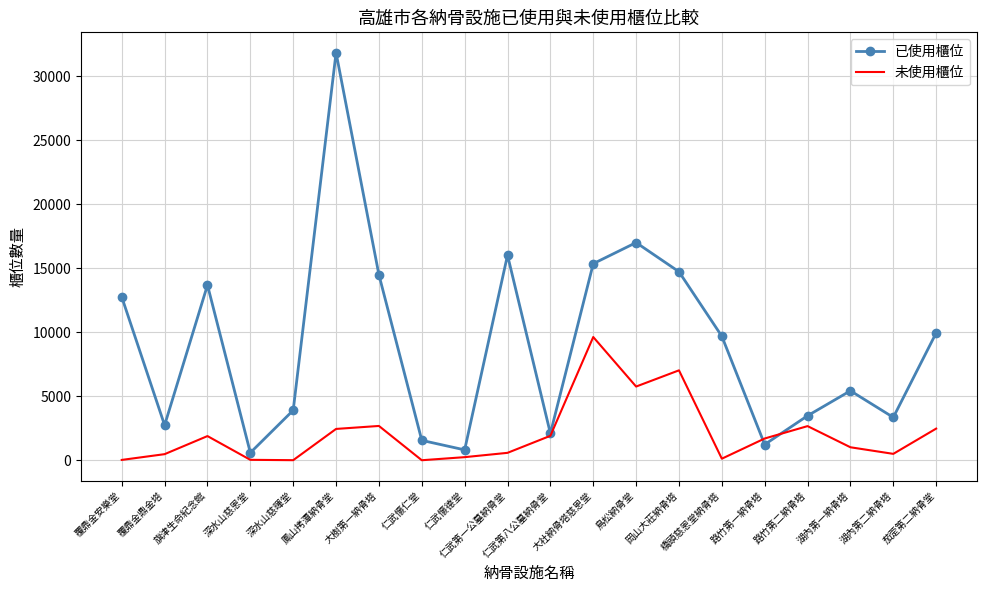

List the series in order of their overall mean, lowest first.

未使用櫃位, 已使用櫃位